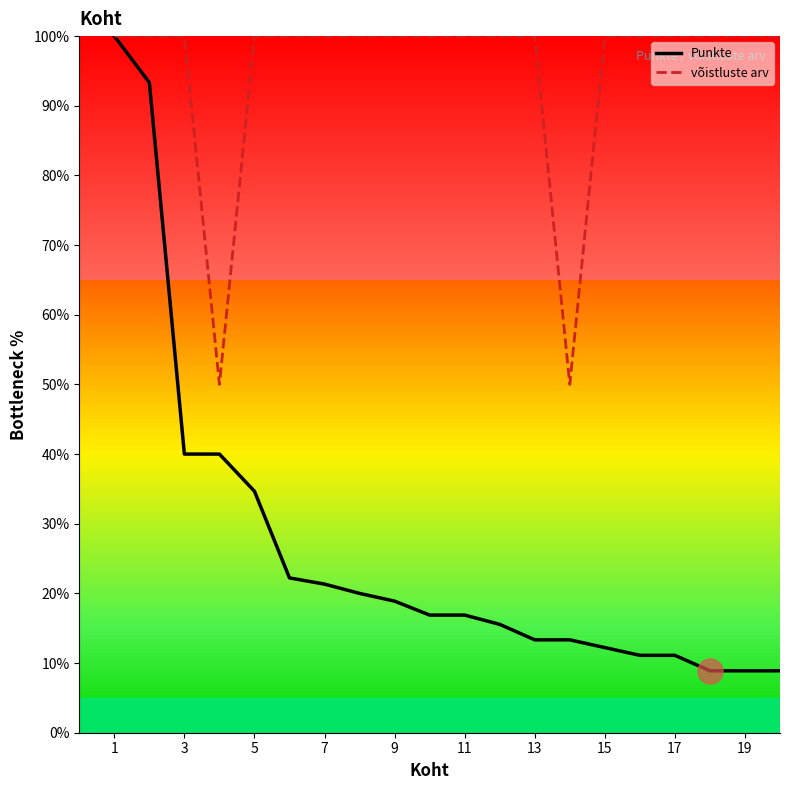

In võistluste arv, how many points are lower than both neighbors (excluding endpoints)?

2